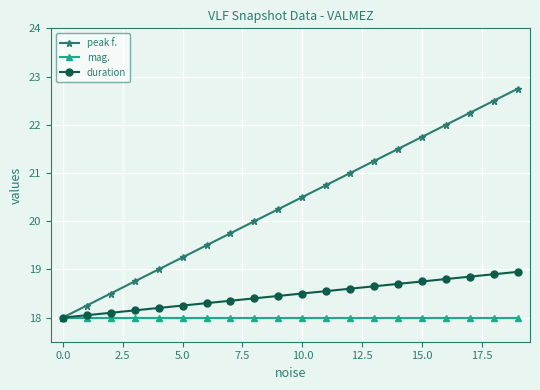

True or false: peak f. has more than 1 points higher than both neighbors.

False